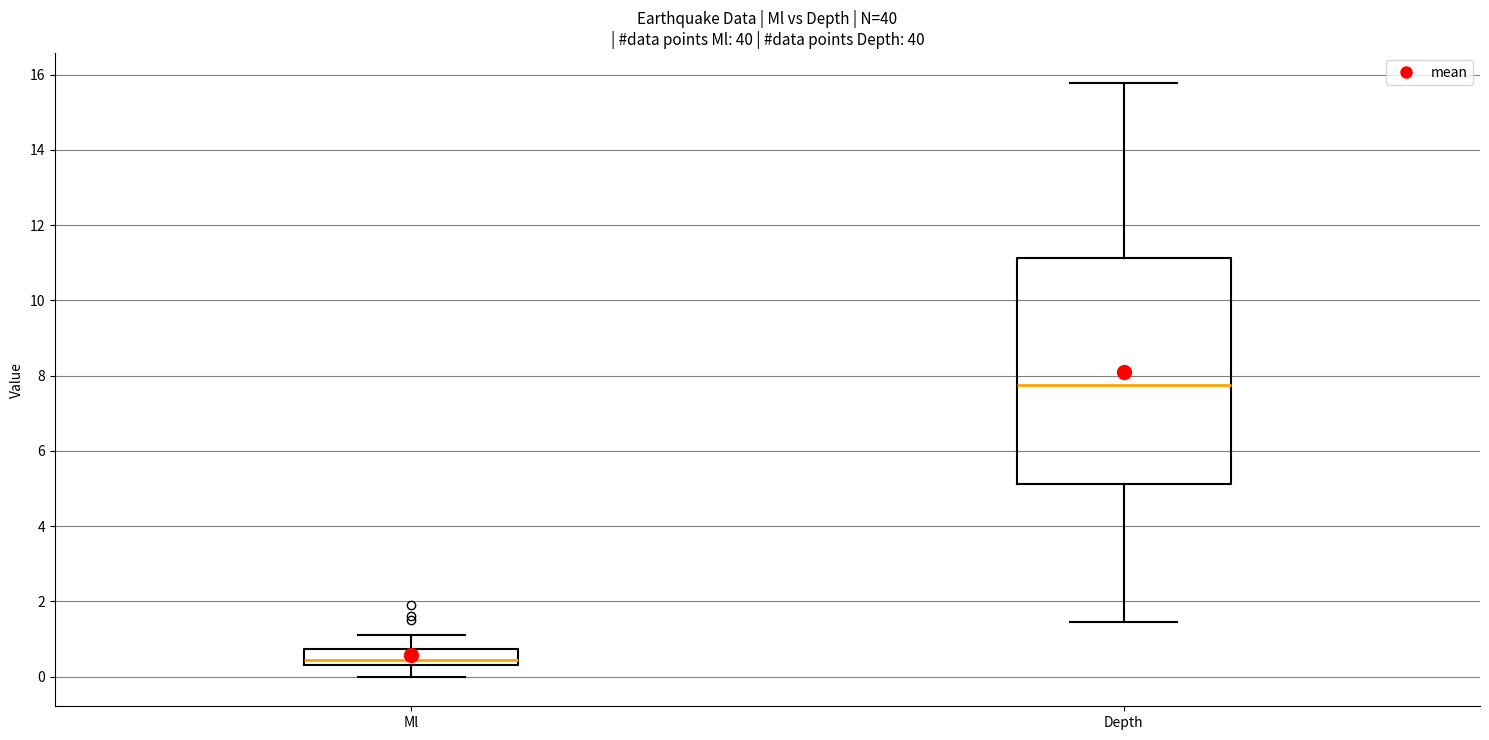

Where does the lower whisker of the box for Depth end on the y-axis? The values are not printed on the chart, so give them approximately, as read against the axis.

1.4